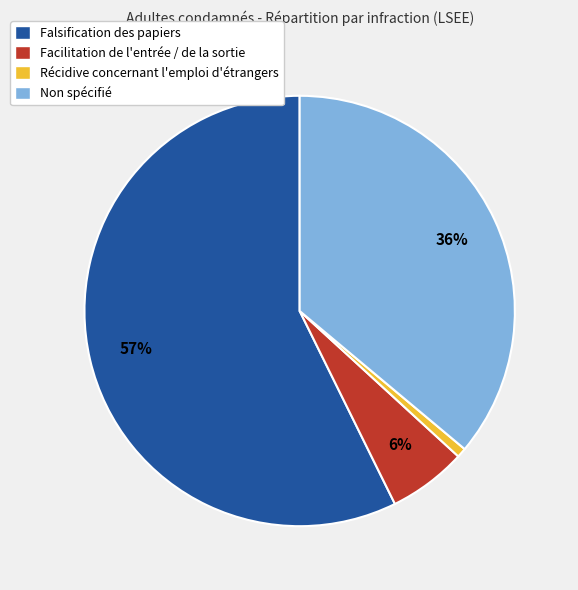

Which has a higher value, Récidive concernant l'emploi d'étrangers or Falsification des papiers?

Falsification des papiers